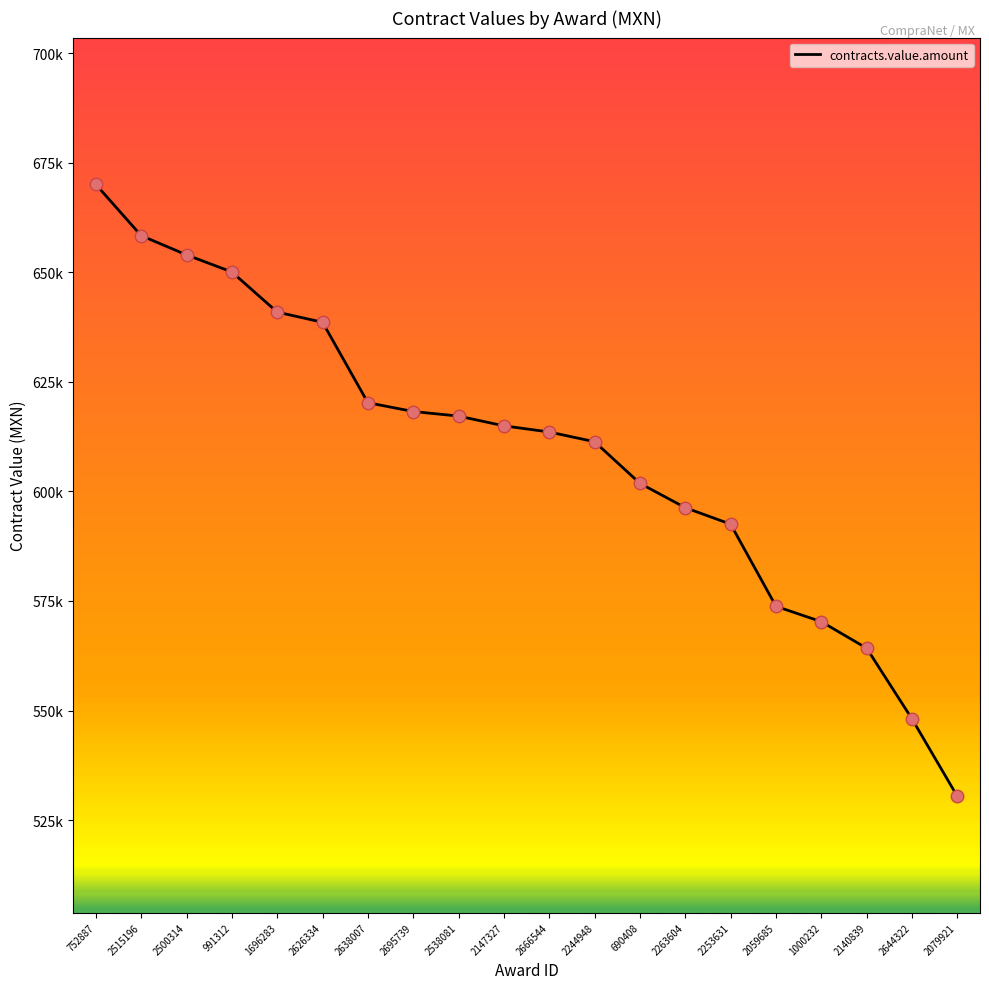

Does the chart have visible grid lines?

No